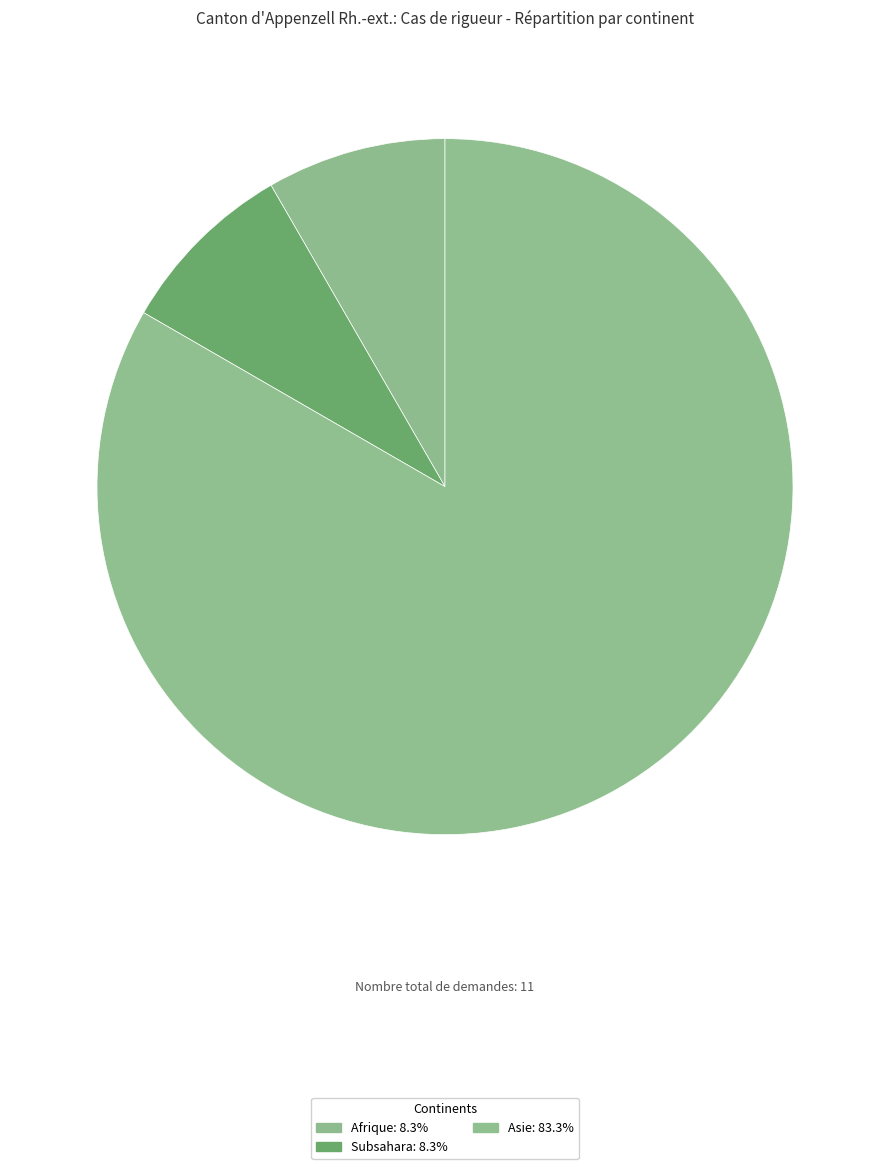

Is there a majority slice in this chart?

Yes